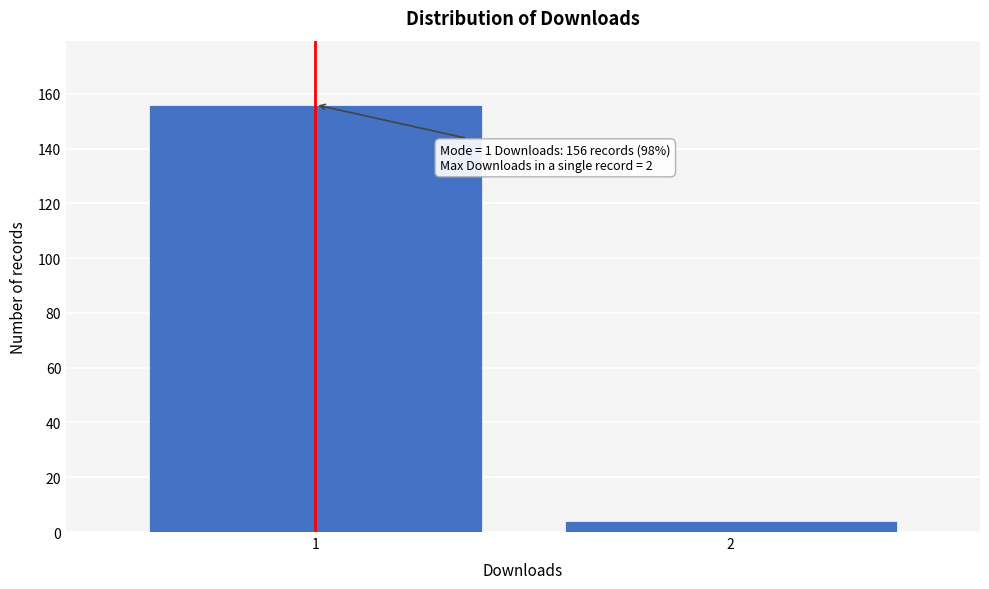

Reading left to right, extract all data points from this chart.

1=156	2=4